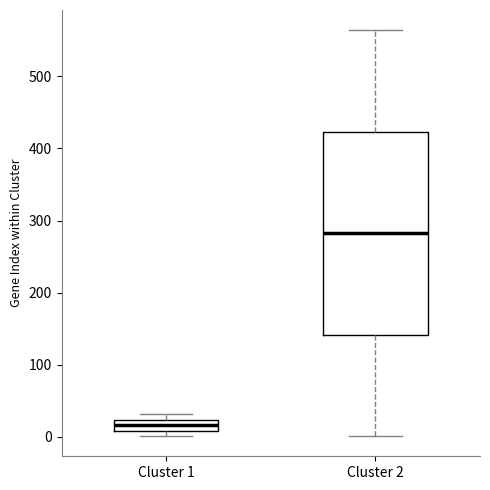

Which box's median line is the highest?

Cluster 2